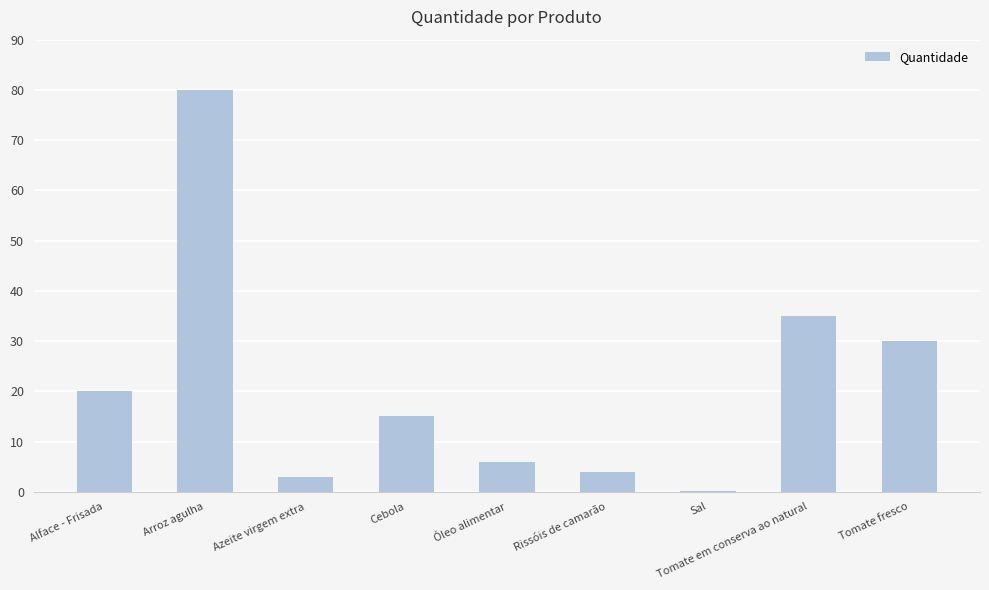

Where is the data nearest to the value 40?

Tomate em conserva ao natural